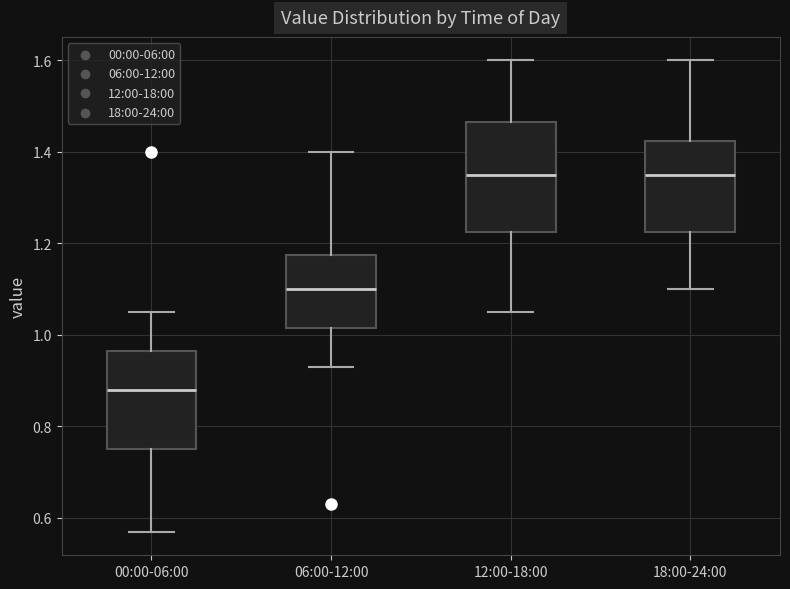

Where does the upper whisker of the box for 00:00-06:00 end on the y-axis? The values are not printed on the chart, so give them approximately, as read against the axis.

1.06